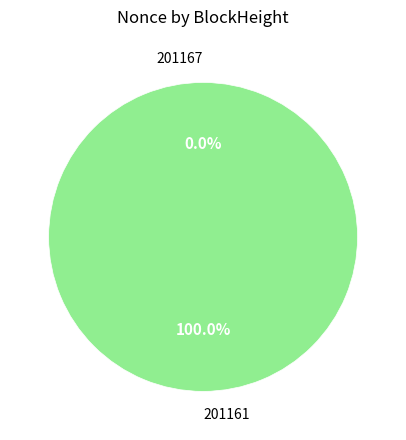

Which slice represents more than half of the pie?

201161